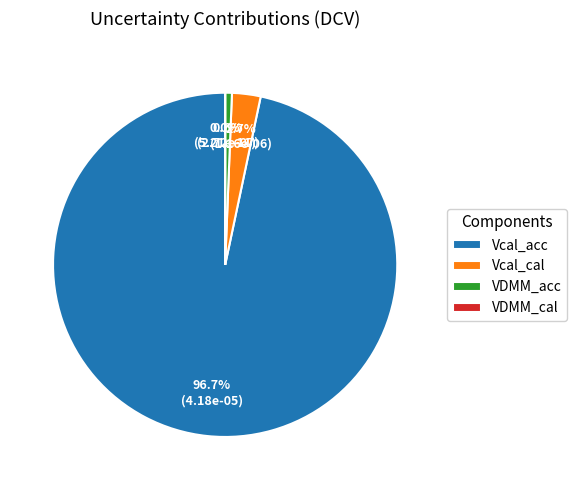

What is the majority slice?

Vcal_acc